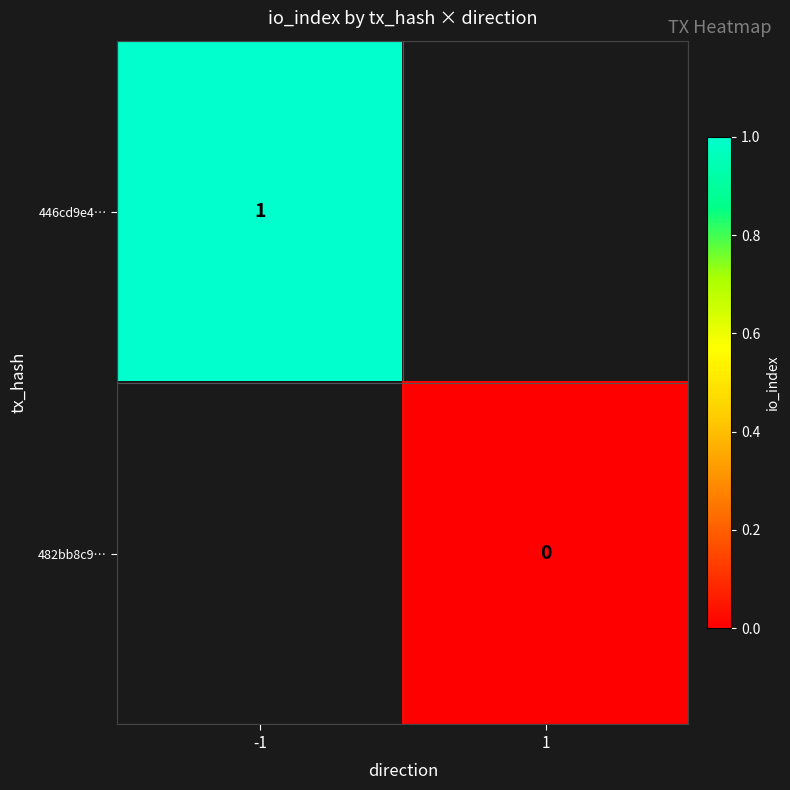

The 446cd9e4… series shows 1 at -1. True or false?

True